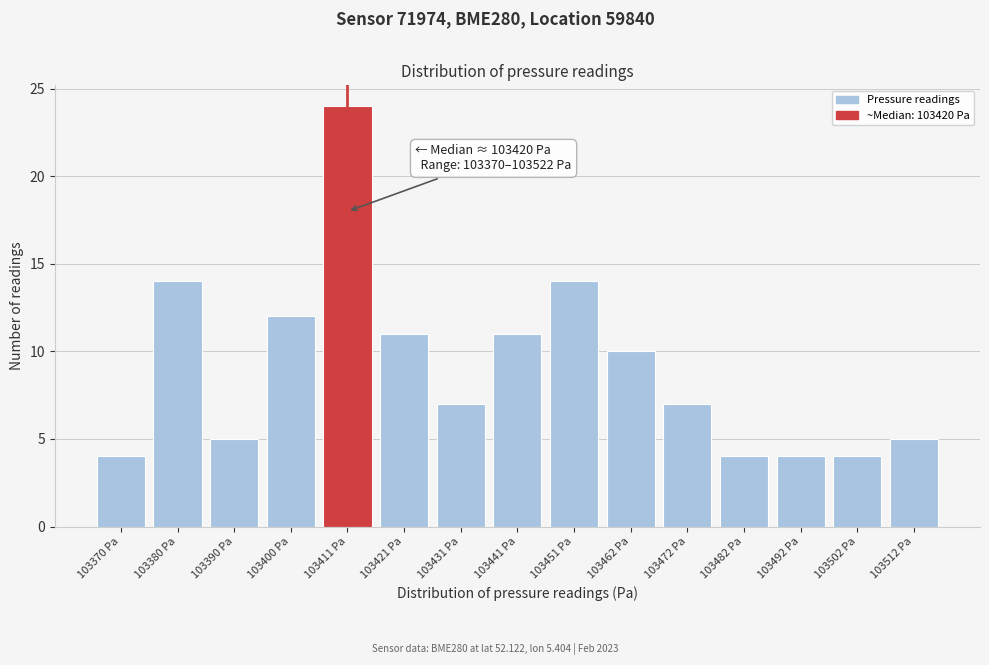

Reading right to left, what are all the values shown in this chart?

103512 Pa=5	103502 Pa=4	103492 Pa=4	103482 Pa=4	103472 Pa=7	103462 Pa=10	103451 Pa=14	103441 Pa=11	103431 Pa=7	103421 Pa=11	103411 Pa=24	103400 Pa=12	103390 Pa=5	103380 Pa=14	103370 Pa=4